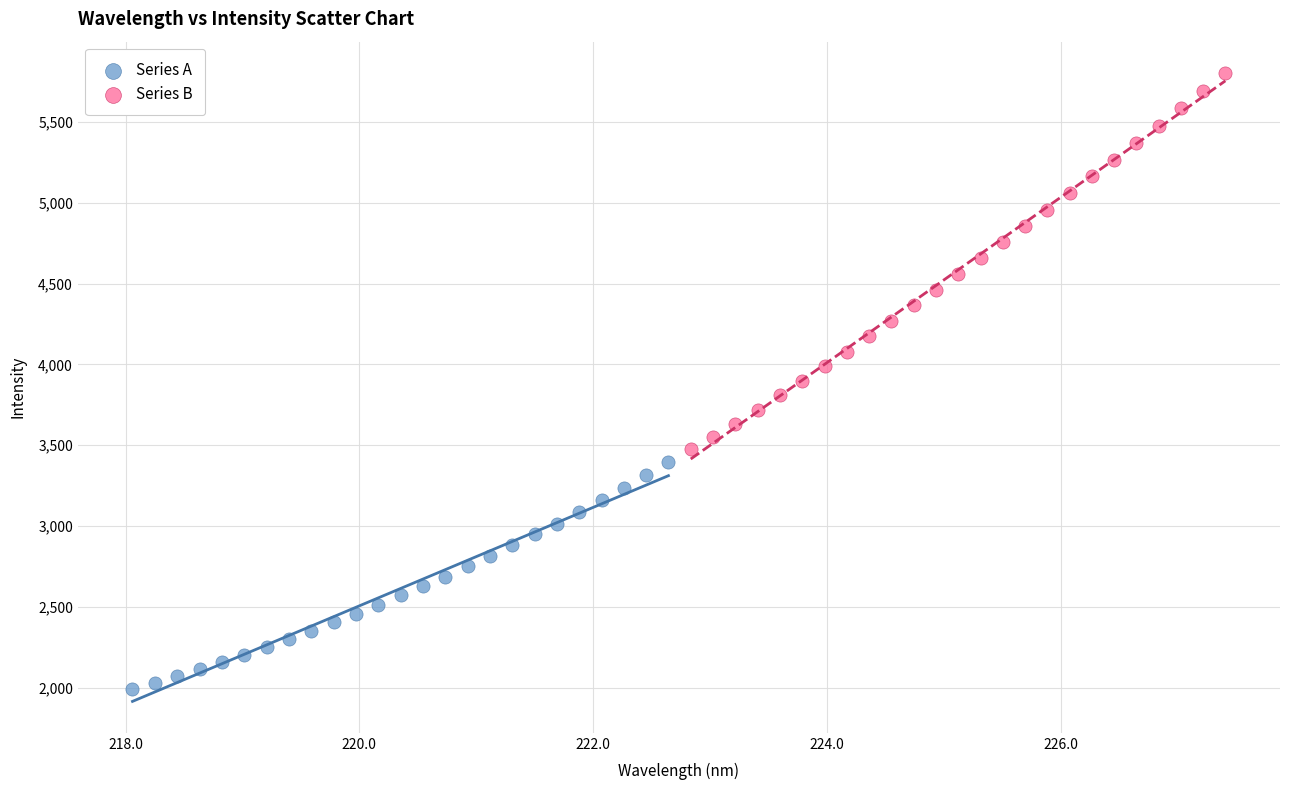

Which series has the largest Y range (max minus min)?

Series B